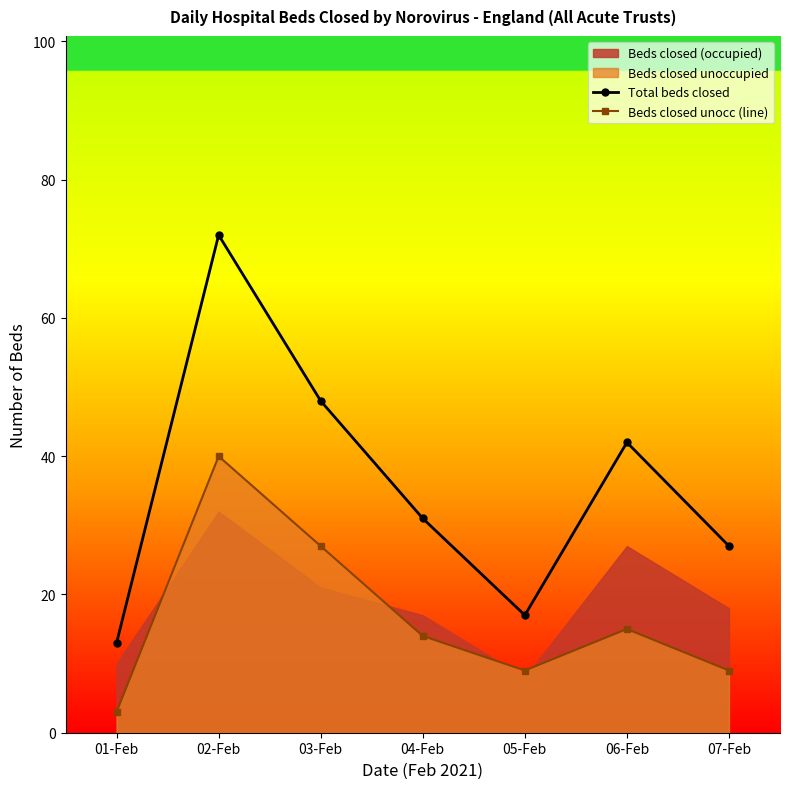

Which series has the largest total across all categories?

Total beds closed